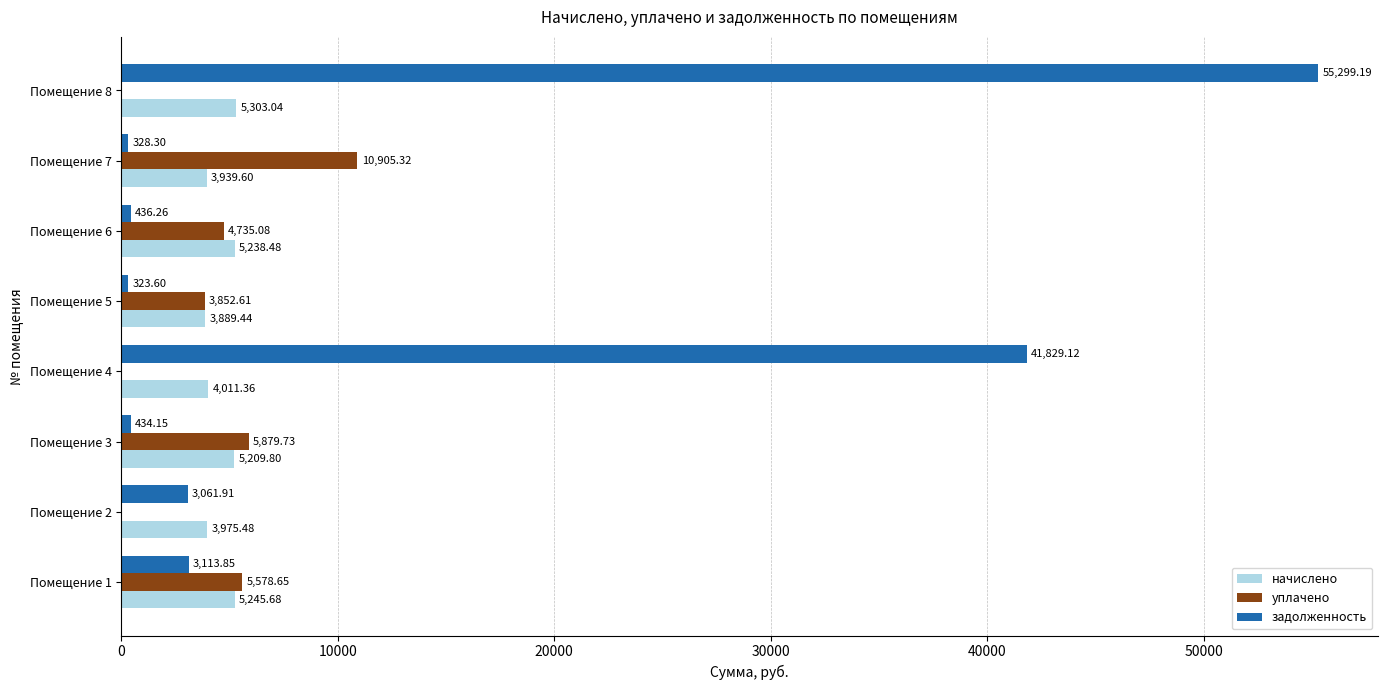

Count the number of data series in this chart.

3